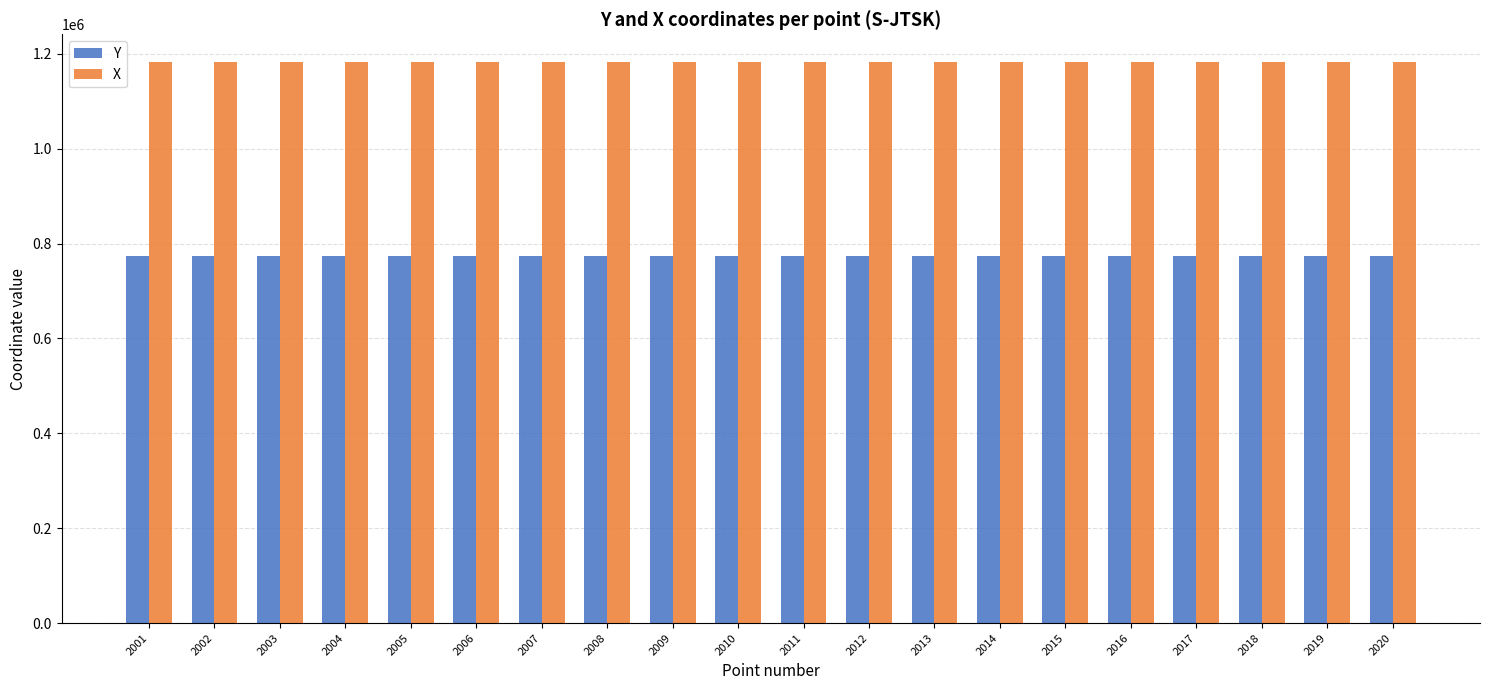

What is the total value across all series at 2007?

1955353.9